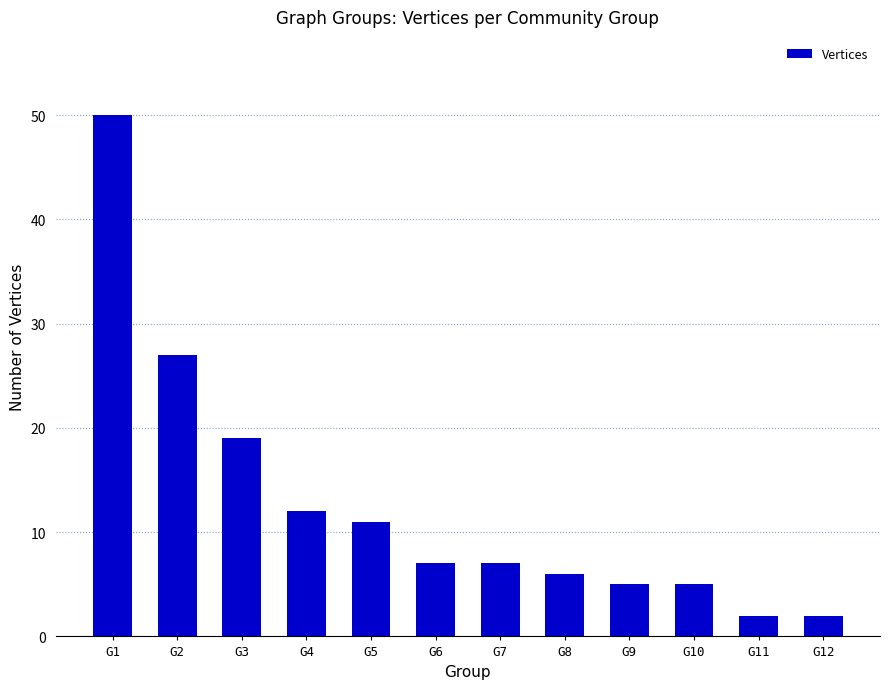

Does the chart contain stacked bars?

No